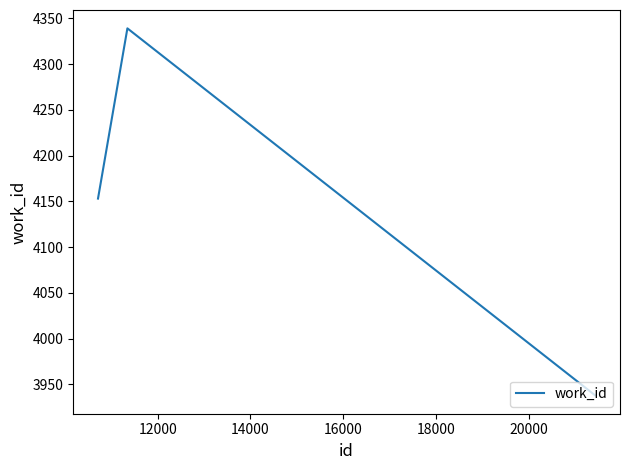

What is the difference between the maximum and minimum values?

401